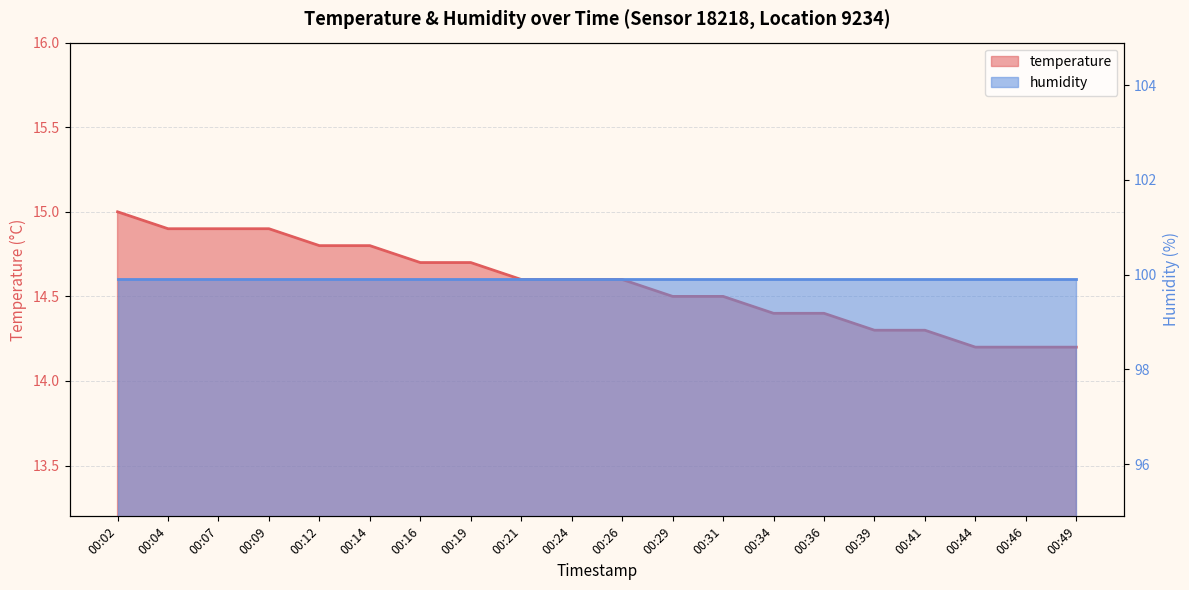

How many values are between 14 and 15?

20